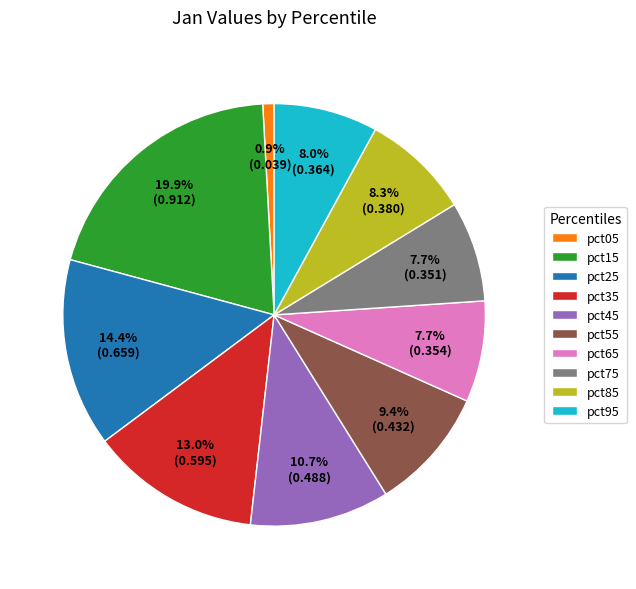

Is it true that pct95 is 8% of the pie?

True